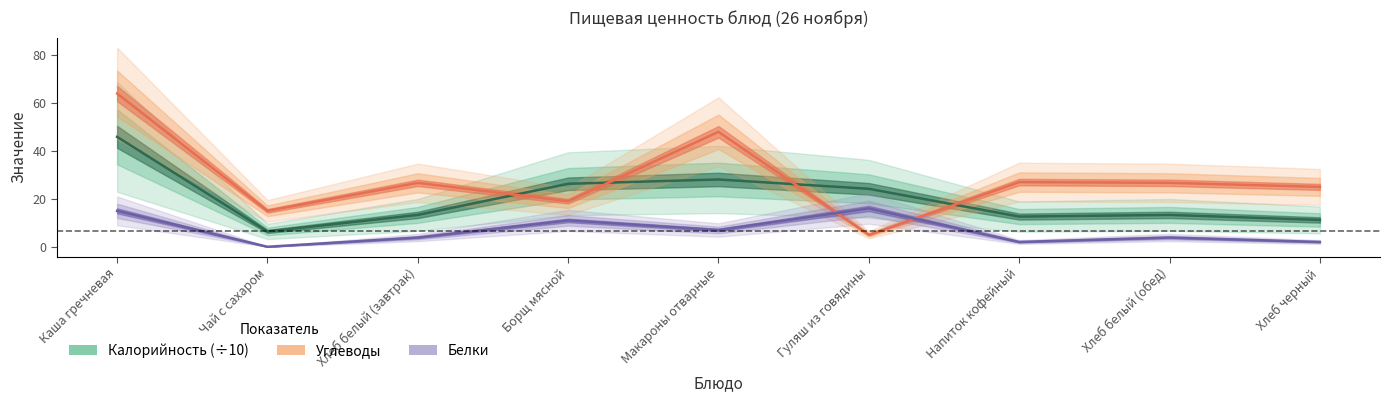

At Напиток кофейный, list the series in order from smallest to largest.

Белки, Калорийность, Углеводы